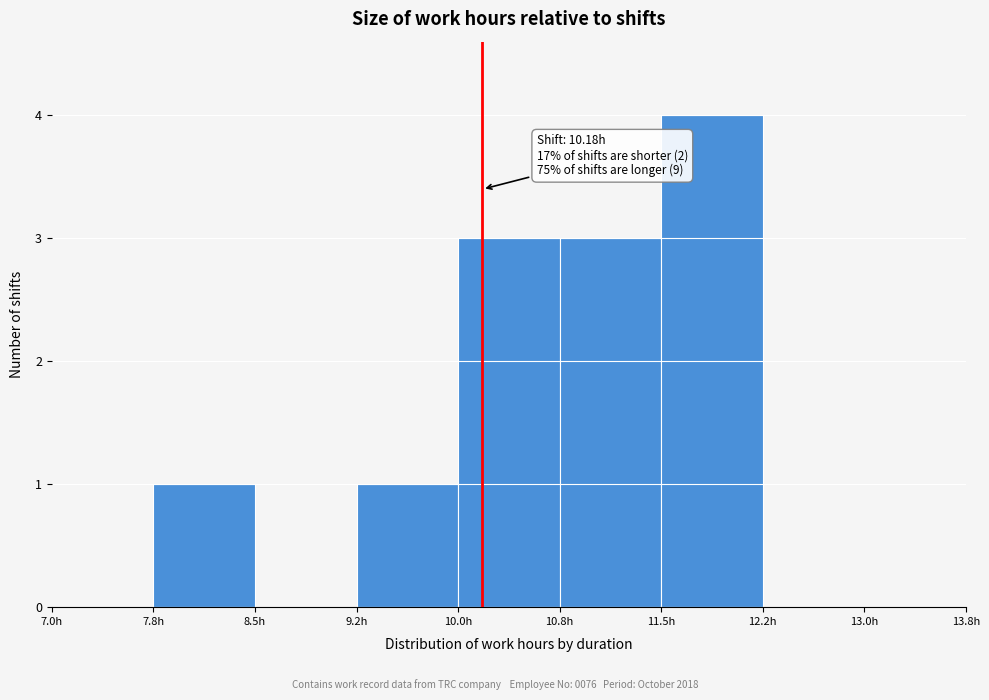

Over which range of the x-axis is the bar tallest?

11.50 to 12.25